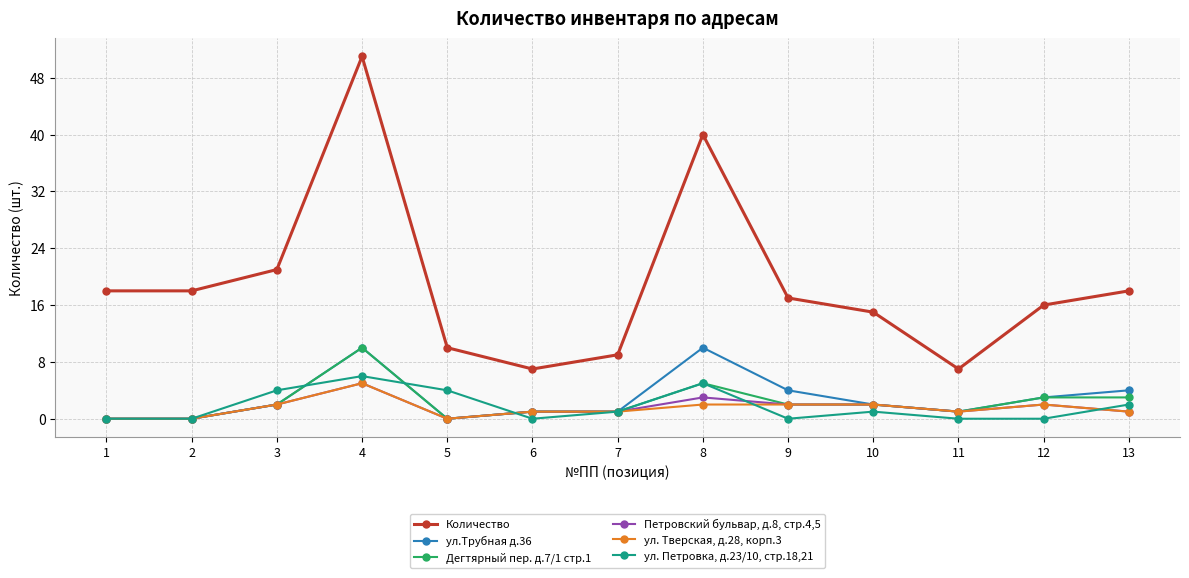

Reading left to right, transcribe all the data shown in this chart.

Количество: 18	18	21	51	10	7	9	40	17	15	7	16	18
ул.Трубная д.36: 0	0	2	10	0	1	1	10	4	2	1	3	4
Дегтярный пер. д.7/1 стр.1: 0	0	2	10	0	1	1	5	2	2	1	3	3
Петровский бульвар, д.8, стр.4,5: 0	0	2	5	0	1	1	3	2	2	1	2	1
ул. Тверская, д.28, корп.3: 0	0	2	5	0	1	1	2	2	2	1	2	1
ул. Петровка, д.23/10, стр.18,21: 0	0	4	6	4	0	1	5	0	1	0	0	2